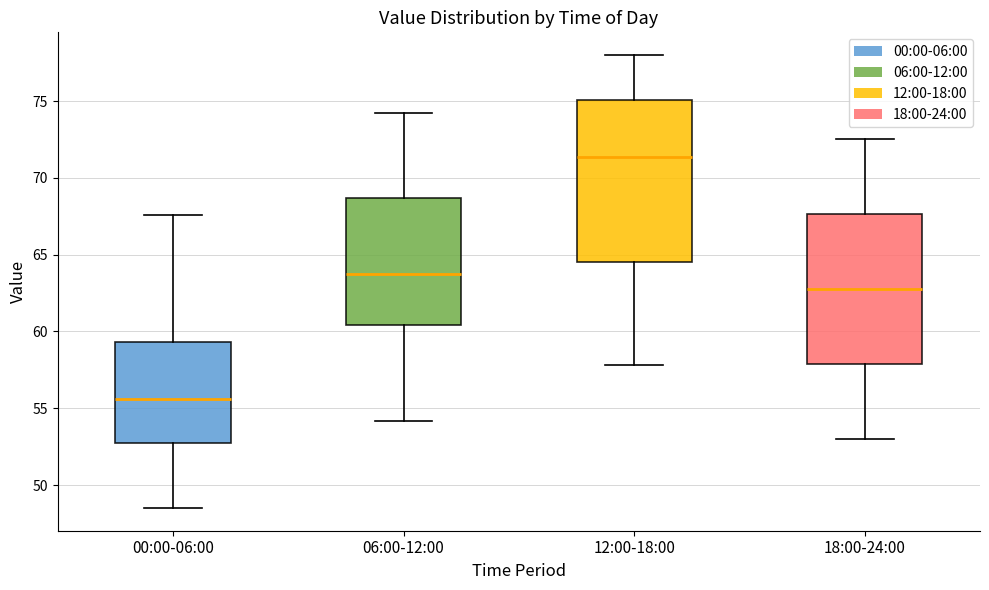

Where is the upper edge of the box for 12:00-18:00 on the y-axis? The values are not printed on the chart, so give them approximately, as read against the axis.

75.0